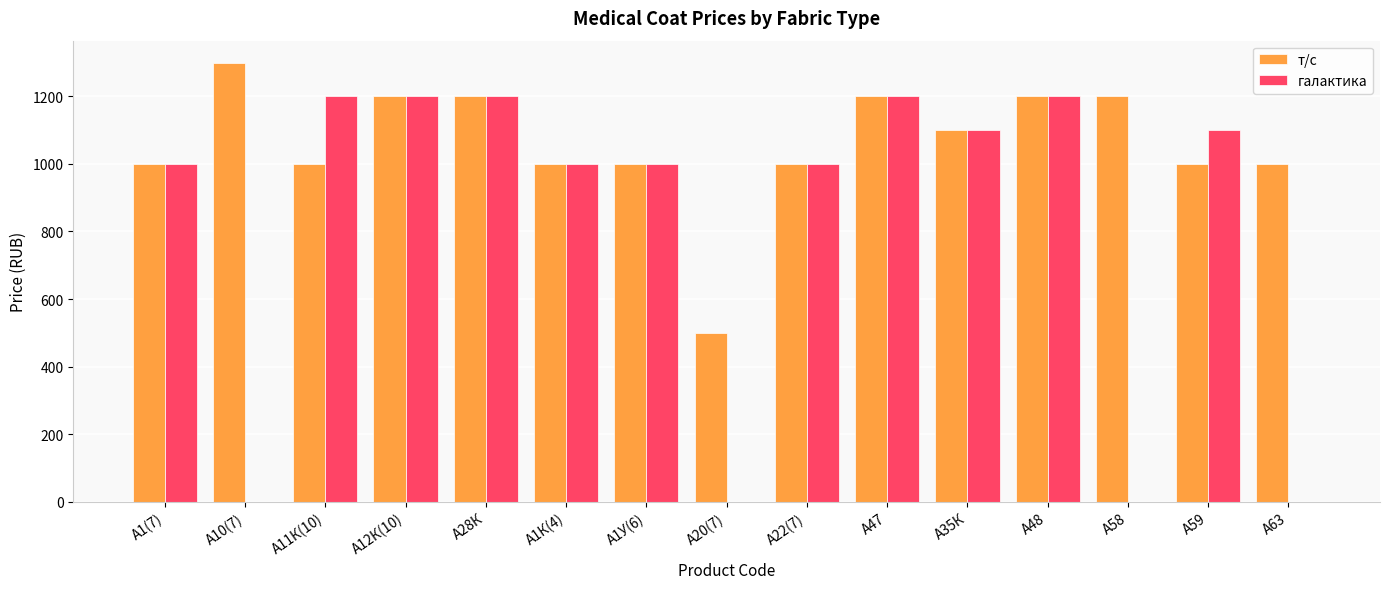

How many groups of bars are there?

15